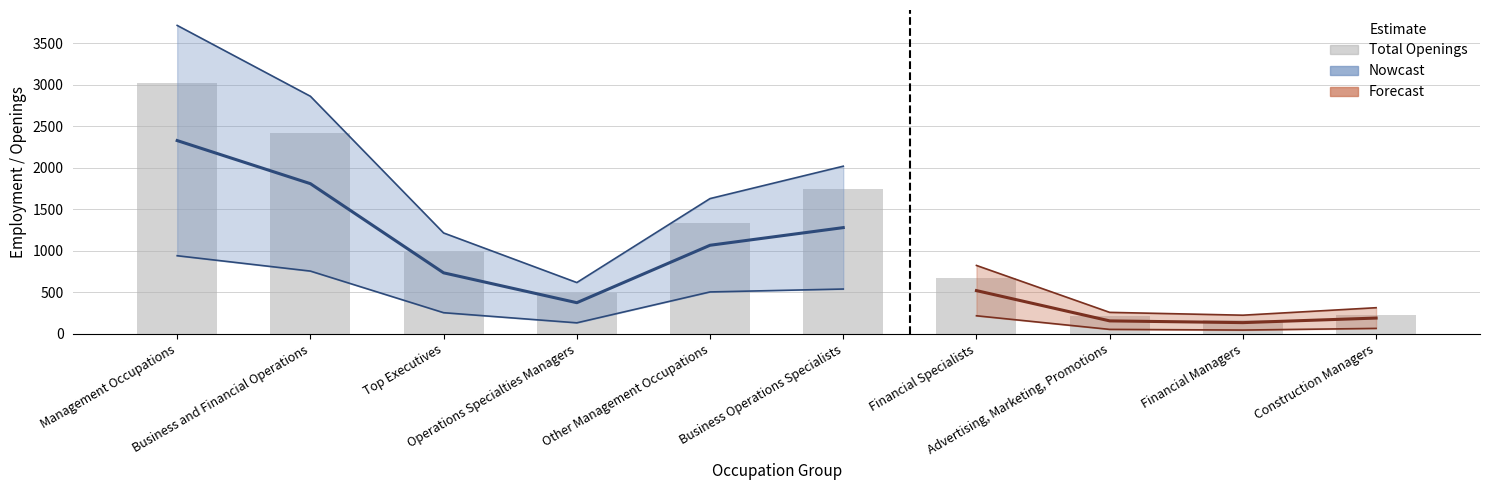

Rank the categories by value from lowest to highest.

Financial Managers, Advertising, Marketing, Promotions, Construction Managers, Operations Specialties Managers, Financial Specialists, Top Executives, Other Management Occupations, Business Operations Specialists, Business and Financial Operations, Management Occupations